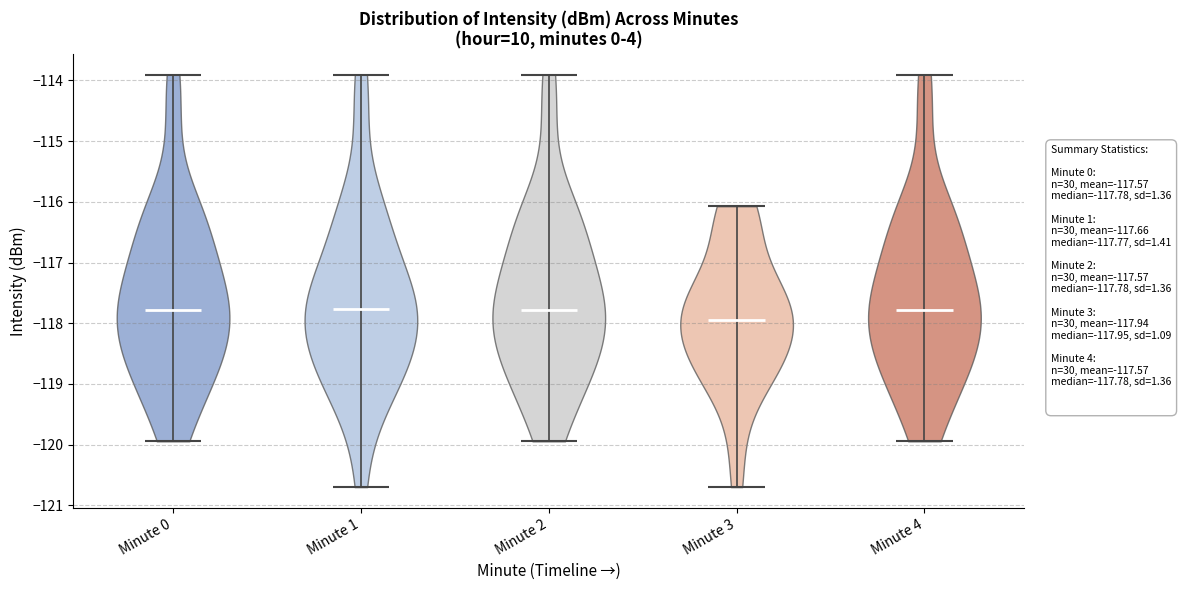

Where does the median line of the violin for Minute 1 sit on the y-axis? The values are not printed on the chart, so give them approximately, as read against the axis.

-117.8